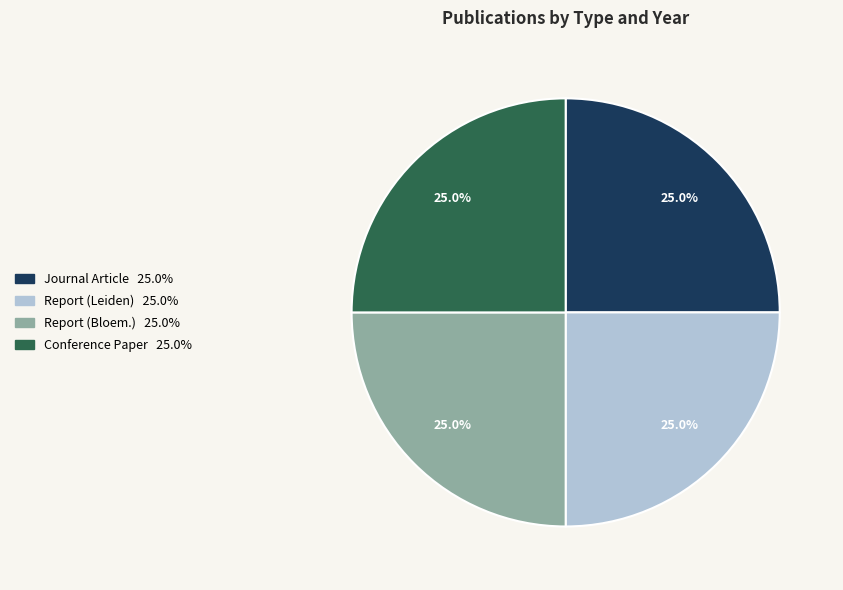

Is there a majority slice in this chart?

No